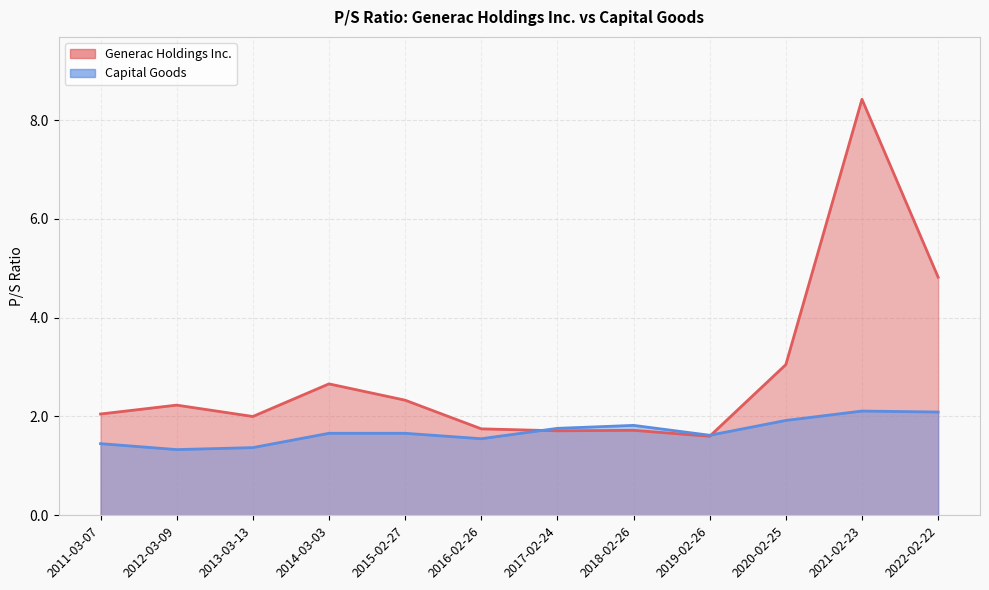

What position from the left is 2015-02-27?

5